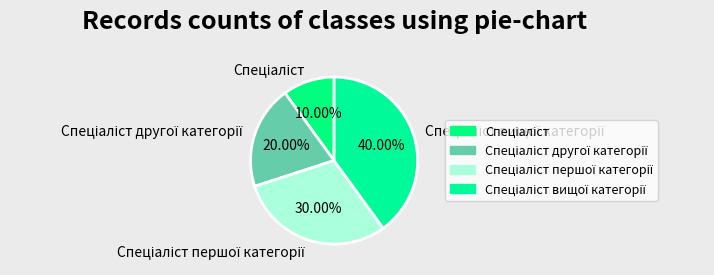

Is there any slice that represents more than half of the pie?

No